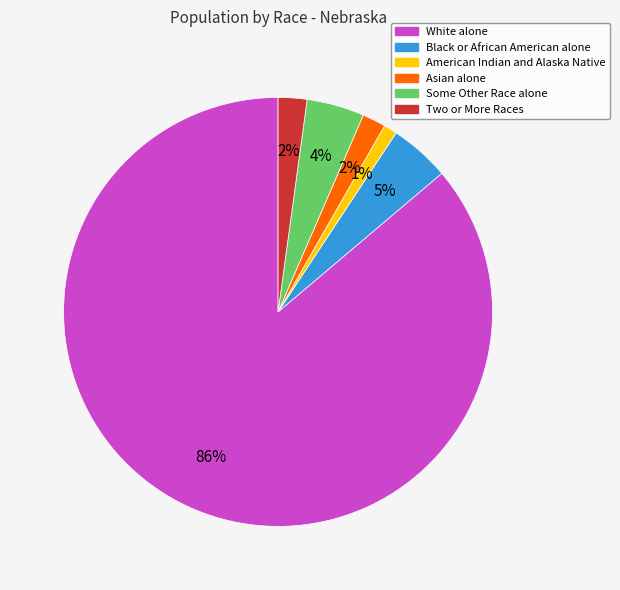

To the nearest percent, what is the difference between the largest and smallest slice percentages?

85%